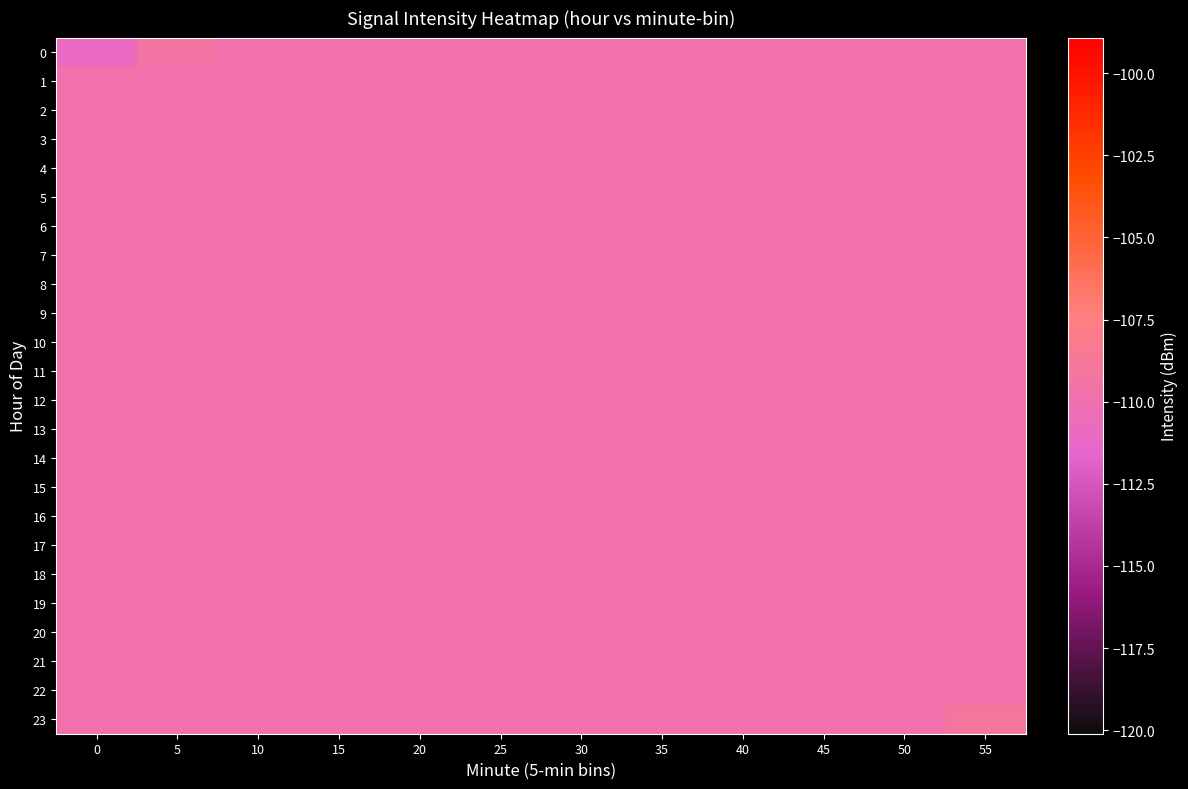

Which series has the largest total across all categories?

23